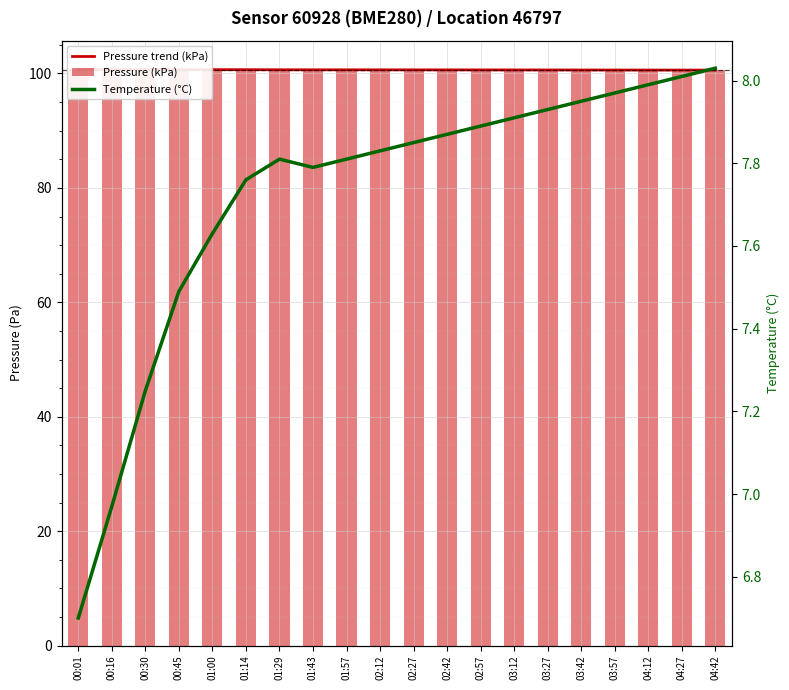

Count the number of categories in the chart.

20